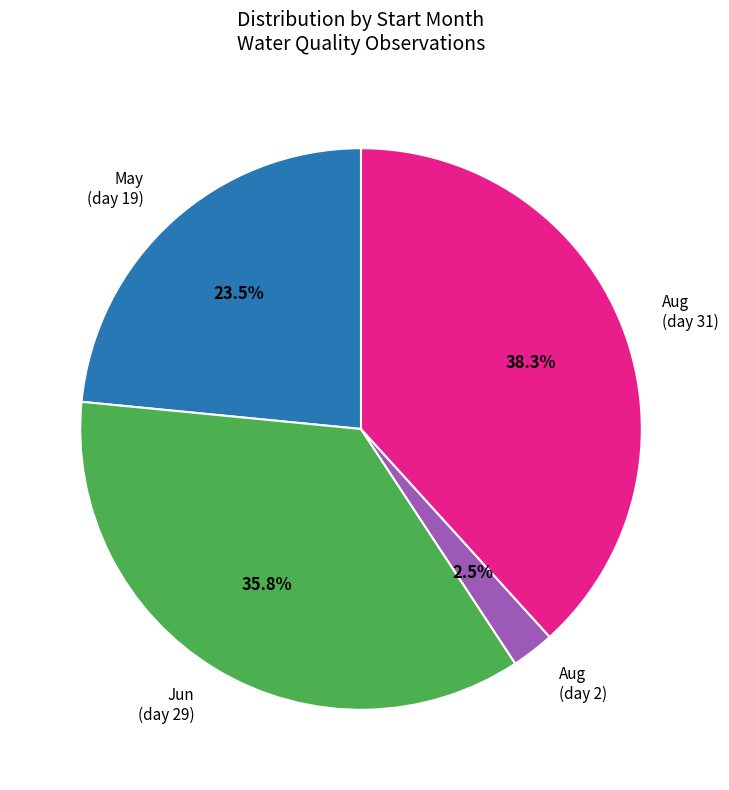

Which category has the smallest portion of the pie?

Aug (day 2)